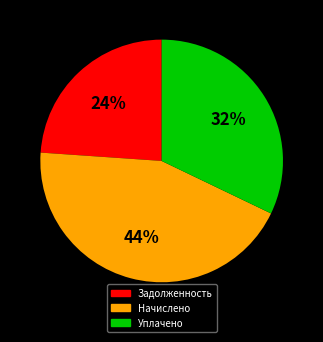

Does any single category account for the majority?

No